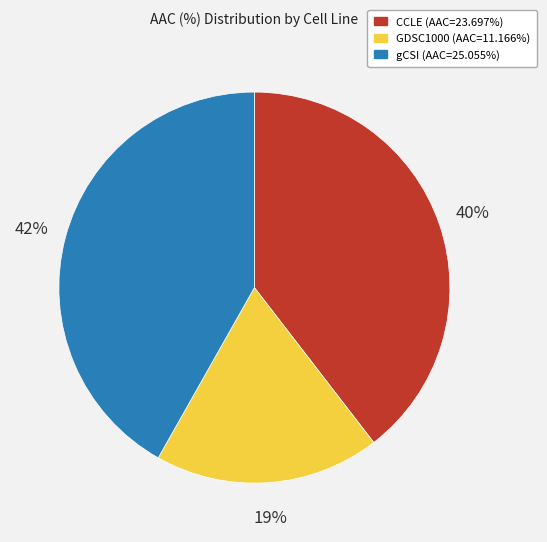

How many slices are in this pie chart?

3